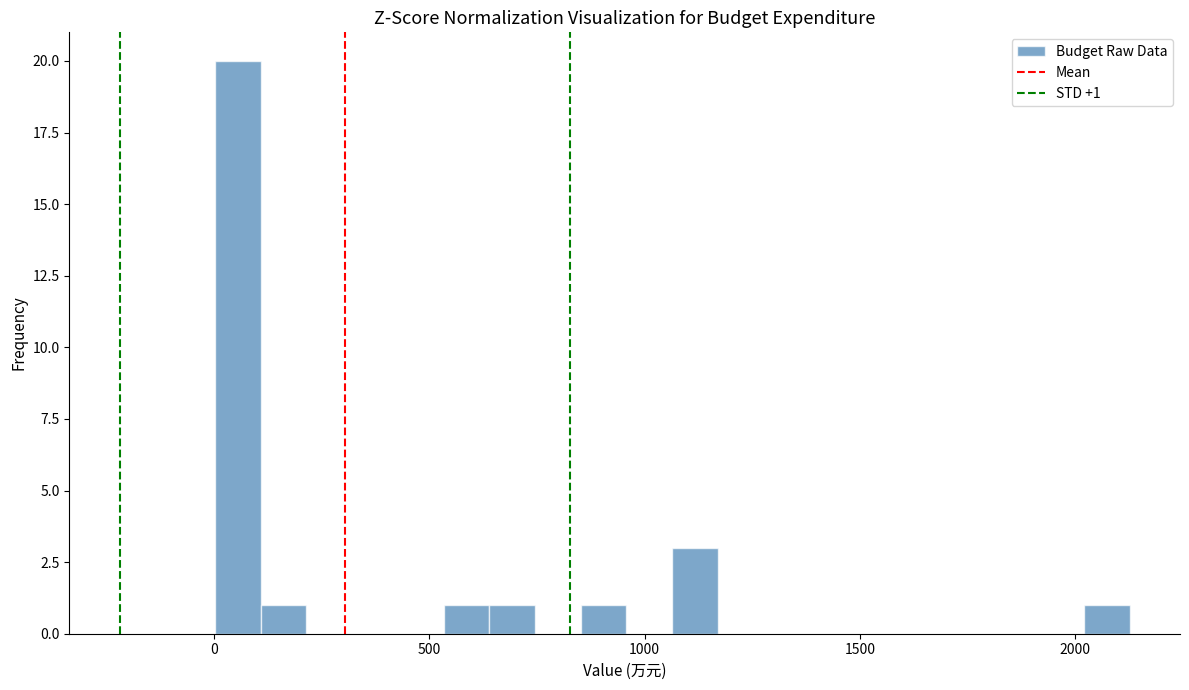

Around what value on the x-axis is the tallest bar? Give the approximate position of its centre, as read against the axis.

50